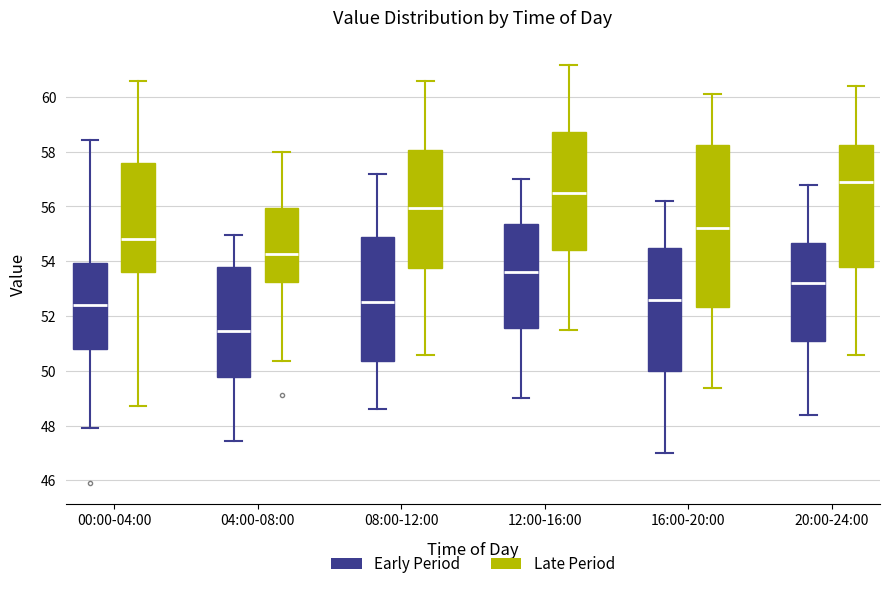

Which box's median line is the lowest?

04:00-08:00 (Early Period)